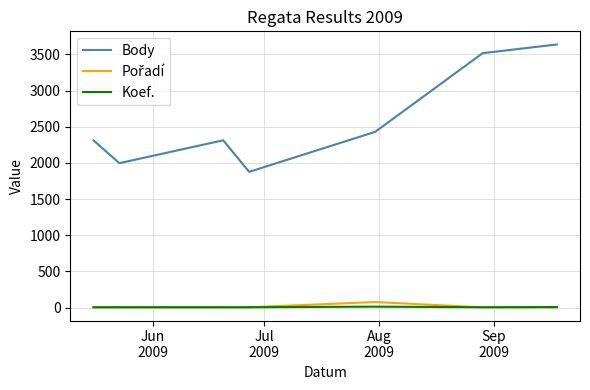

Which series has the largest range (max minus min)?

Body